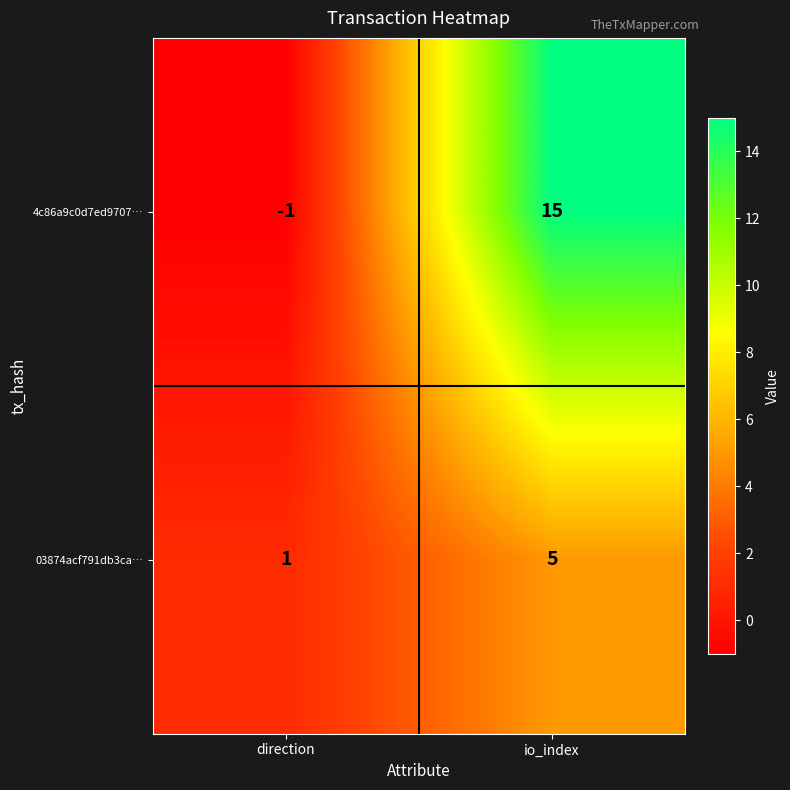

Reading left to right, transcribe all the data shown in this chart.

4c86a9c0d7ed9707…: -1	15
03874acf791db3ca…: 1	5